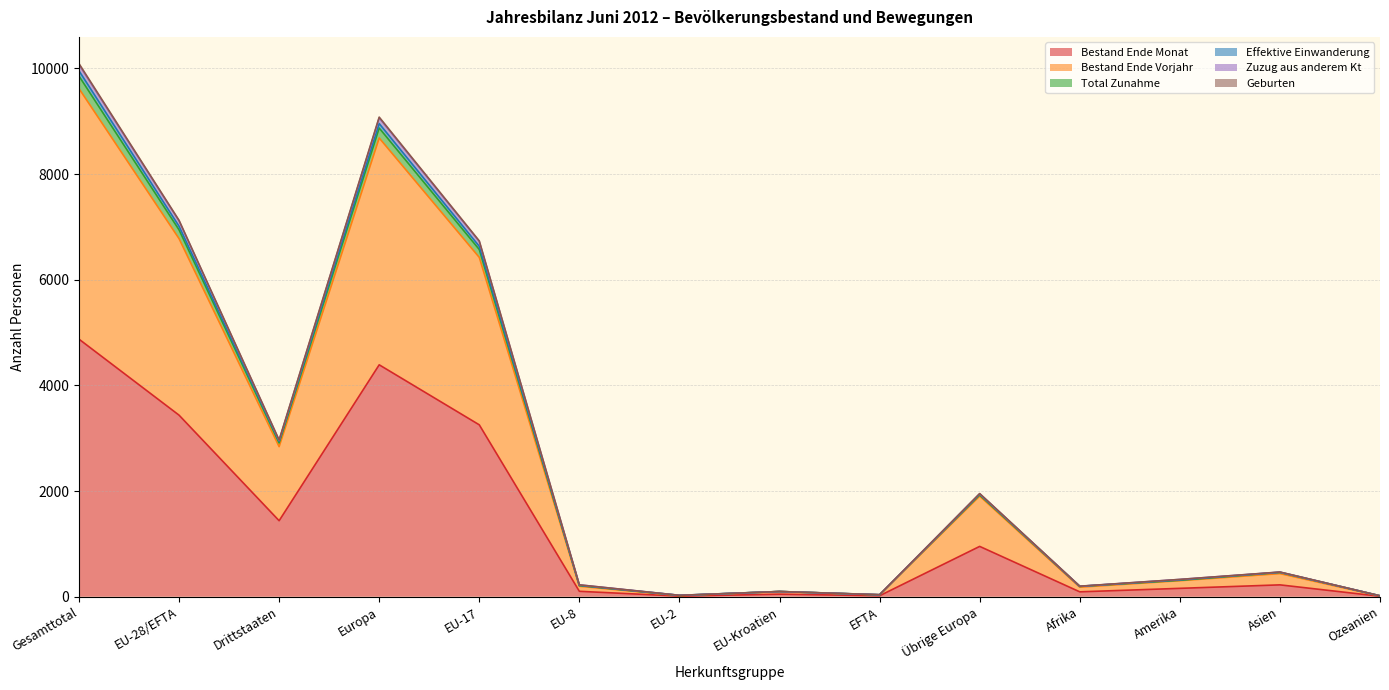

Reading right to left, extract all data points from this chart.

Bestand Ende Monat: Ozeanien=9	Asien=225	Amerika=159	Afrika=93	Übrige Europa=953	EFTA=19	EU-Kroatien=49	EU-2=12	EU-8=103	EU-17=3254	Europa=4390	Drittstaaten=1439	EU-28/EFTA=3437	Gesamttotal=4876
Bestand Ende Vorjahr: Ozeanien=13	Asien=438	Amerika=304	Afrika=181	Übrige Europa=1905	EFTA=36	EU-Kroatien=99	EU-2=22	EU-8=198	EU-17=6423	Europa=8683	Drittstaaten=2841	EU-28/EFTA=6778	Gesamttotal=9619
Total Zunahme: Ozeanien=18	Asien=468	Amerika=328	Afrika=200	Übrige Europa=1953	EFTA=39	EU-Kroatien=99	EU-2=27	EU-8=225	EU-17=6735	Europa=9078	Drittstaaten=2967	EU-28/EFTA=7125	Gesamttotal=10092
Effektive Einwanderung: Ozeanien=18	Asien=466	Amerika=328	Afrika=198	Übrige Europa=1949	EFTA=39	EU-Kroatien=99	EU-2=27	EU-8=225	EU-17=6724	Europa=9063	Drittstaaten=2959	EU-28/EFTA=7114	Gesamttotal=10073
Zuzug aus anderem Kt: Ozeanien=18	Asien=464	Amerika=320	Afrika=198	Übrige Europa=1943	EFTA=38	EU-Kroatien=99	EU-2=27	EU-8=216	EU-17=6633	Europa=8956	Drittstaaten=2943	EU-28/EFTA=7013	Gesamttotal=9956
Geburten: Ozeanien=18	Asien=460	Amerika=312	Afrika=195	Übrige Europa=1927	EFTA=37	EU-Kroatien=99	EU-2=25	EU-8=211	EU-17=6572	Europa=8871	Drittstaaten=2912	EU-28/EFTA=6944	Gesamttotal=9856